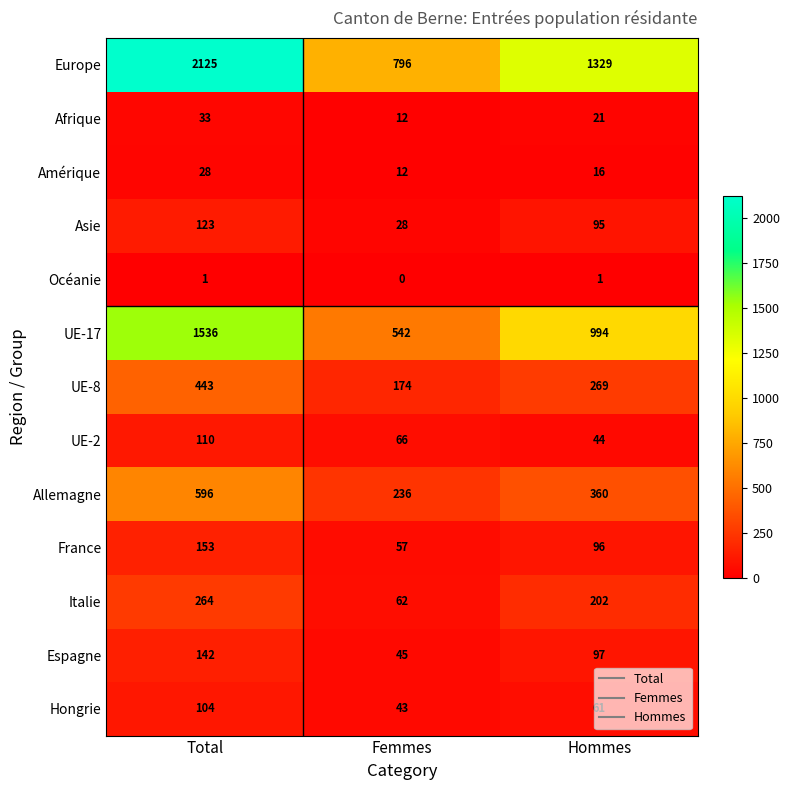

What is the total value across all series at Total?

5658